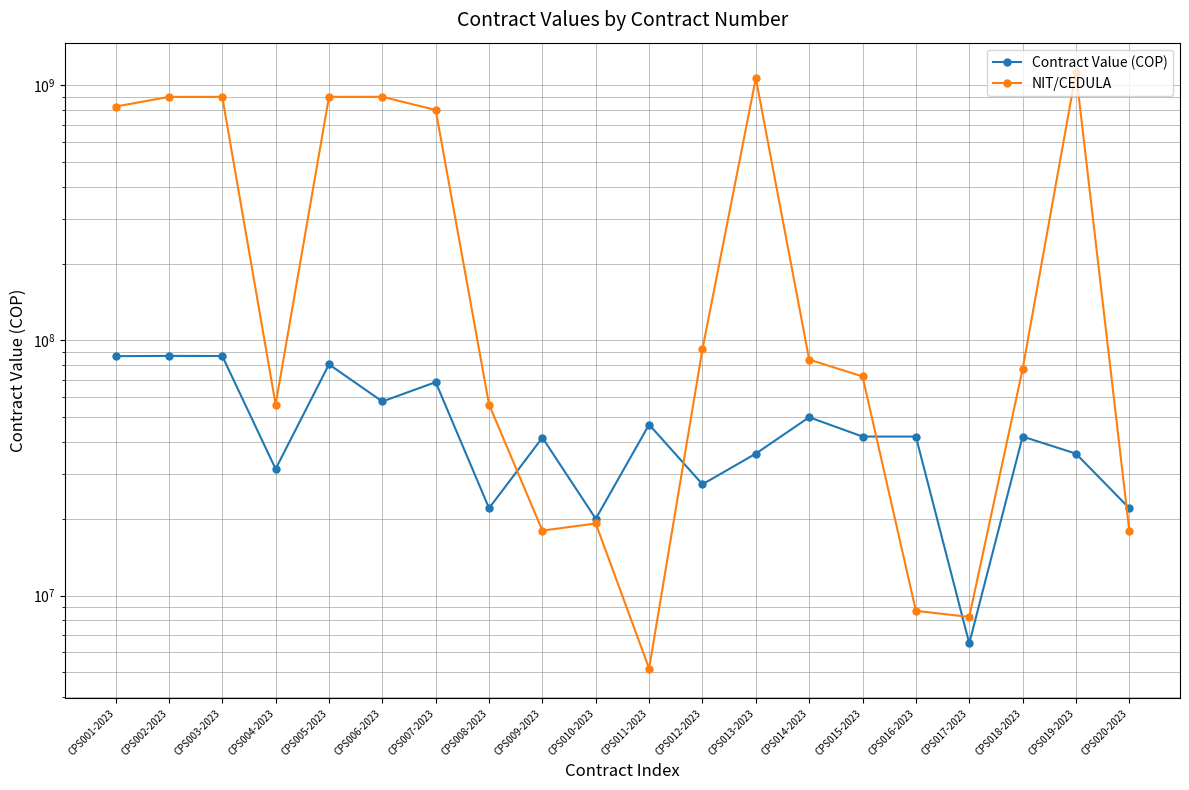

Count the number of data series in this chart.

2